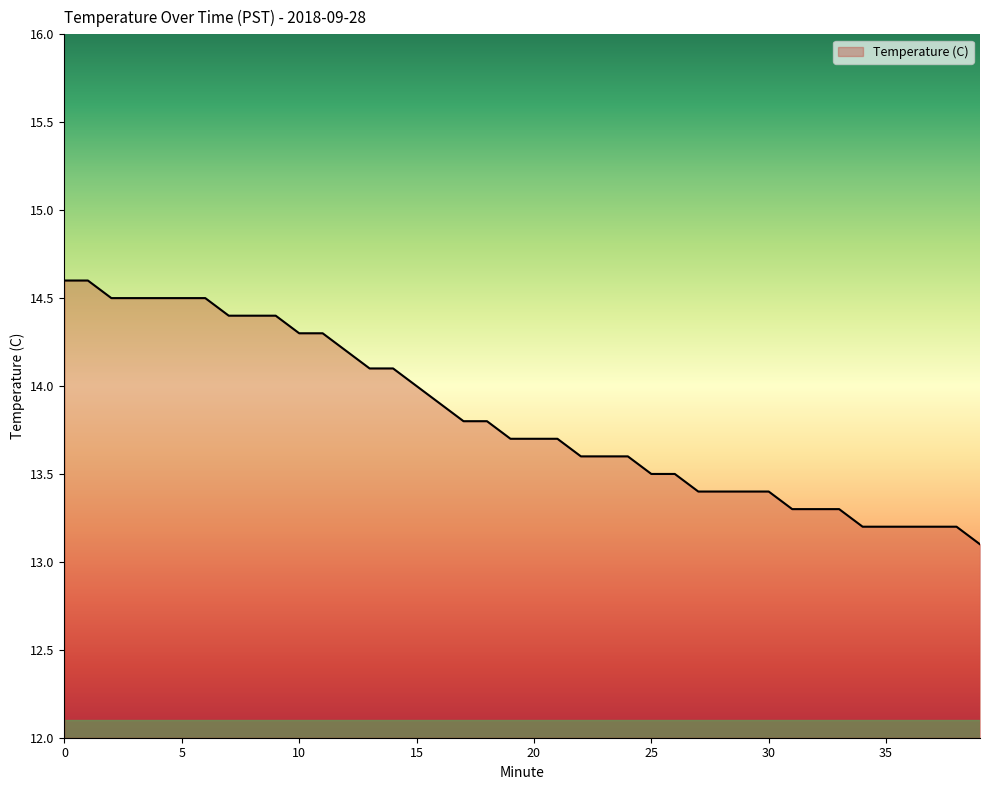

What is the difference between the maximum and minimum values?

1.5